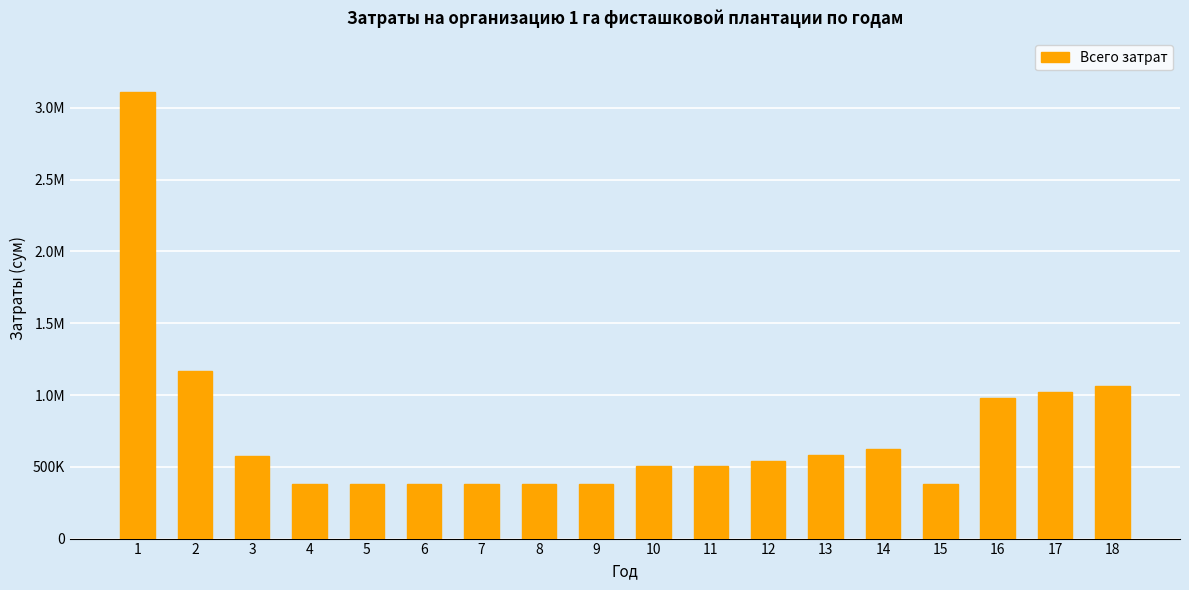

What is the value of the 16th bar from the left?

982756